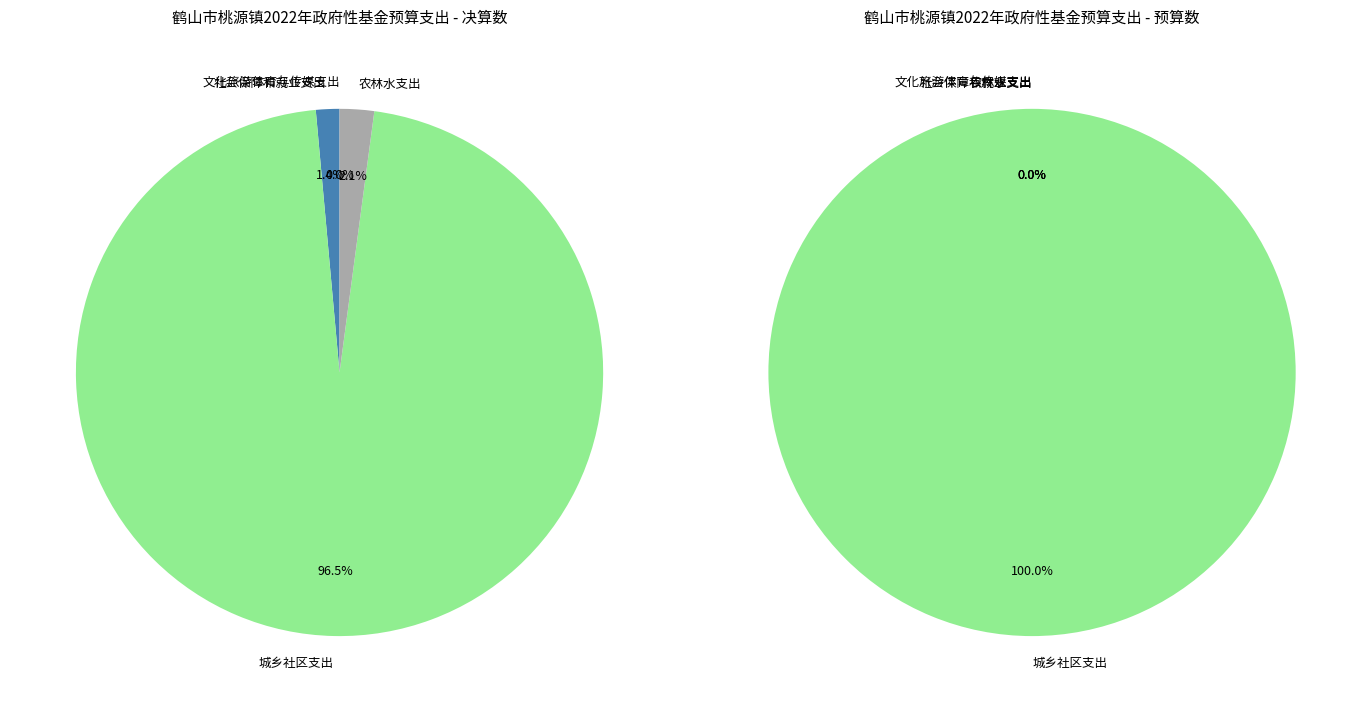

What percentage do 社会保障和就业支出 and 农林水支出 together represent?

3.5%